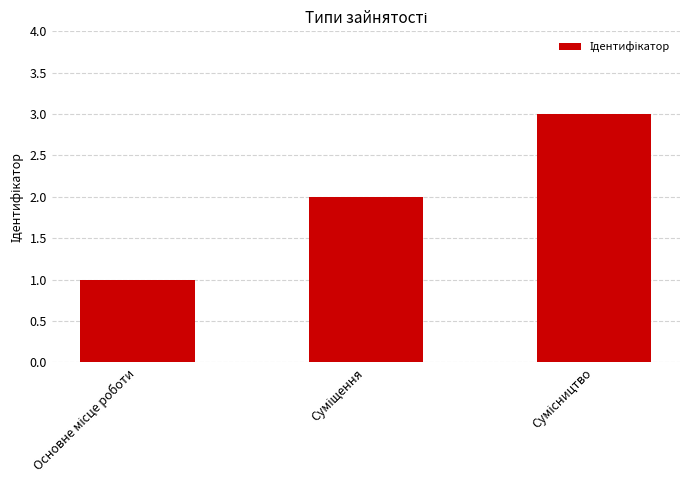

What is the sum of all values?

6